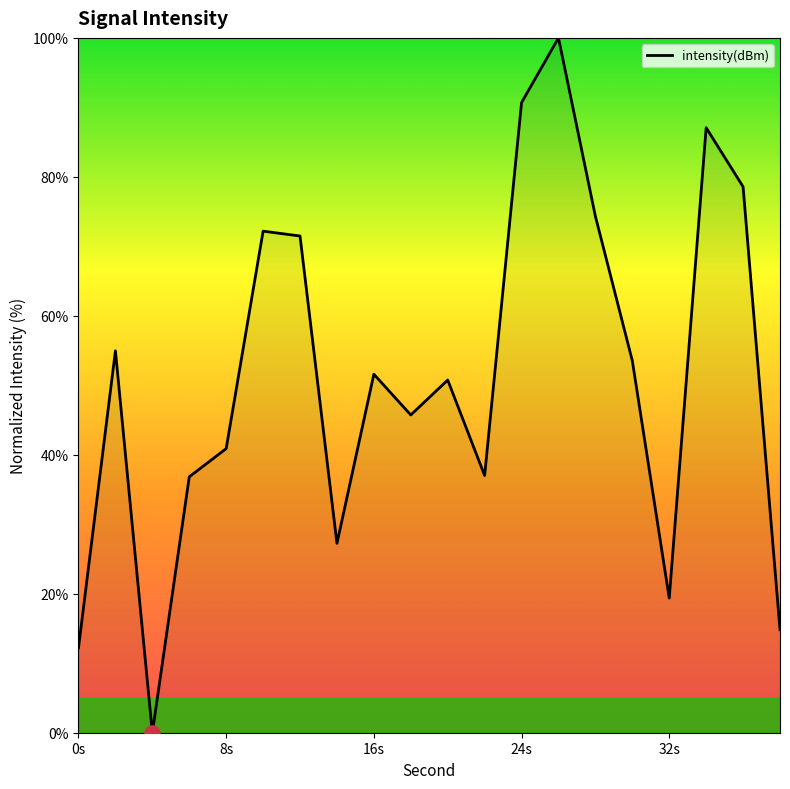

What is the difference between the maximum and minimum values?

100.0